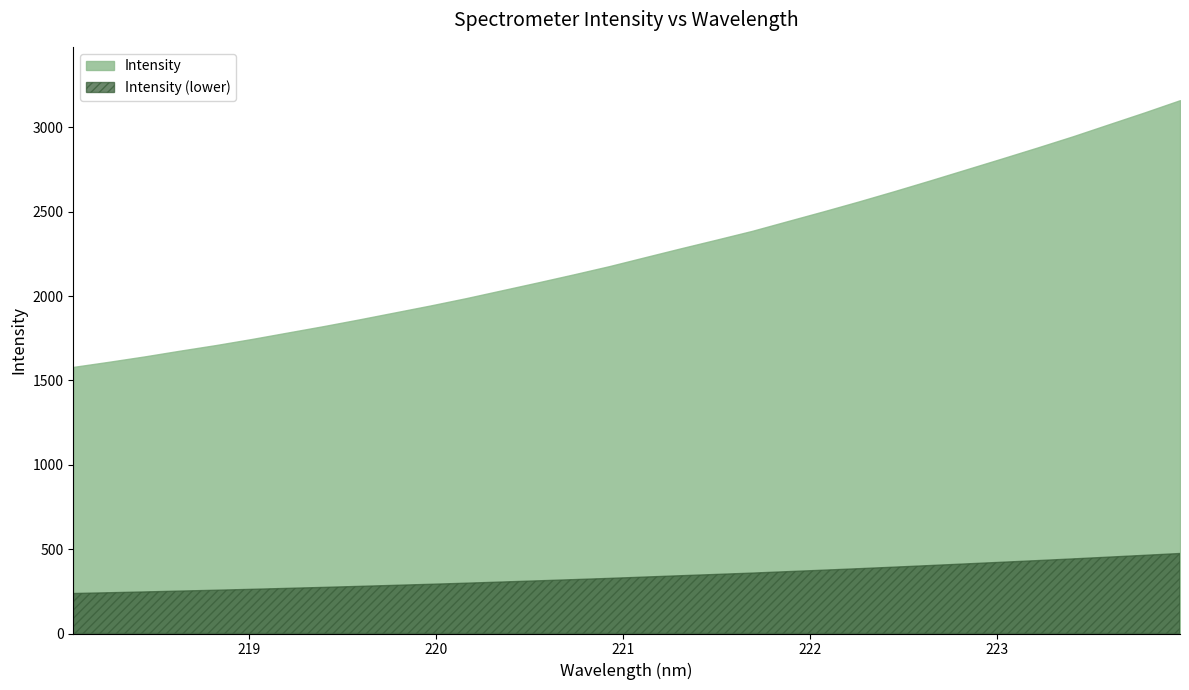

Is it true that the value at 218.0596 is 2416.1?

False